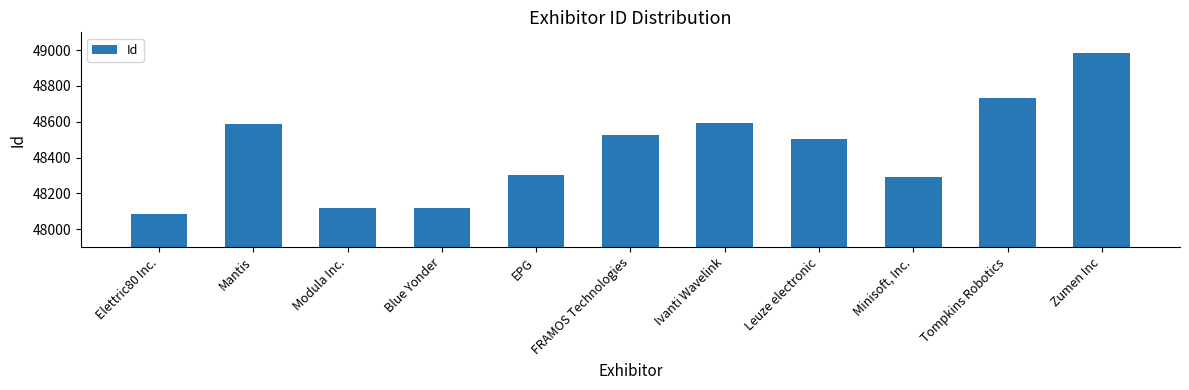

What is the change in value from Modula Inc. to Ivanti Wavelink?

+477